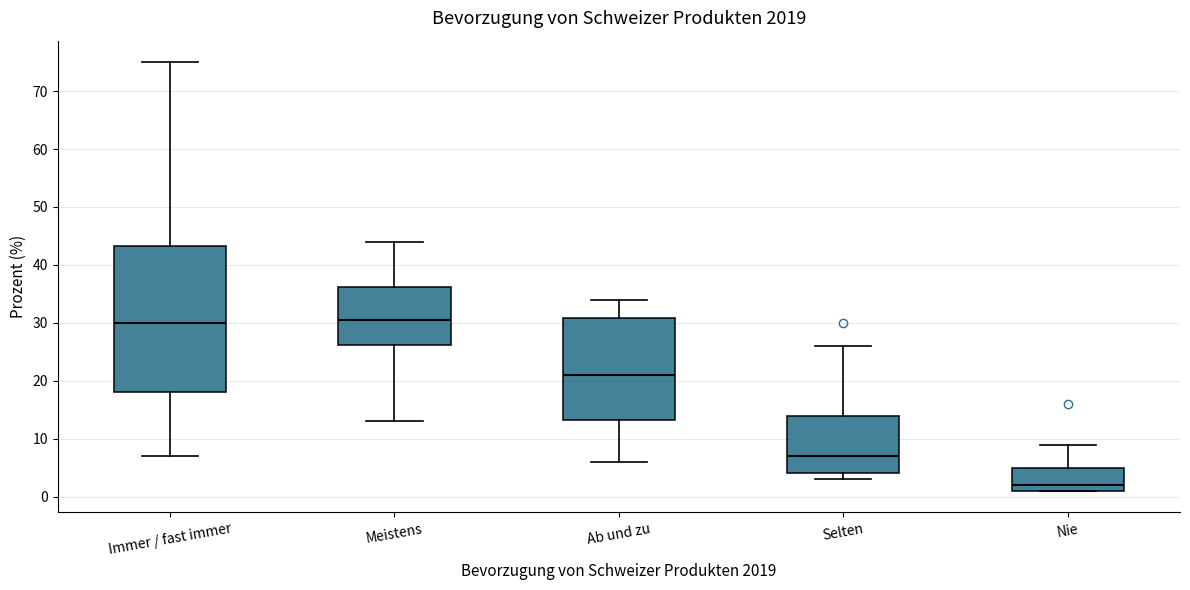

Comparing the boxes themselves (not the whiskers), which one is the tallest?

Immer / fast immer